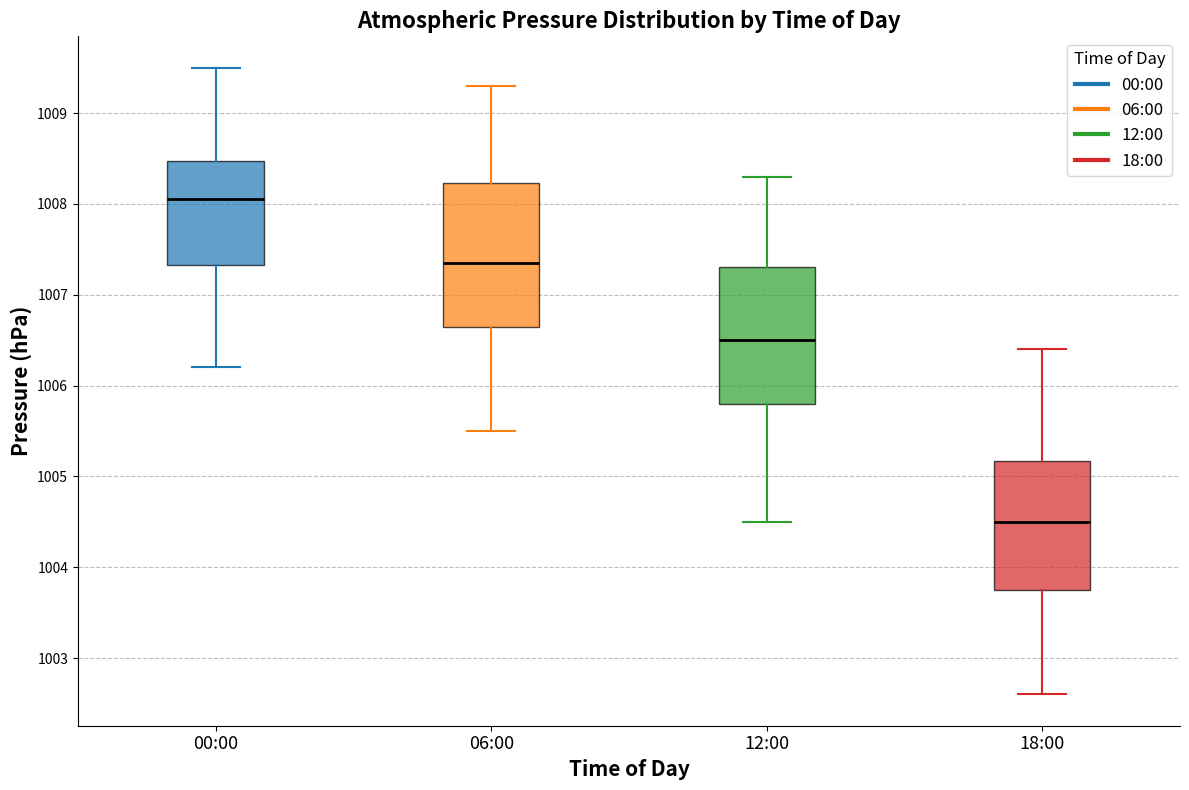

Which box's median line is the highest?

00:00